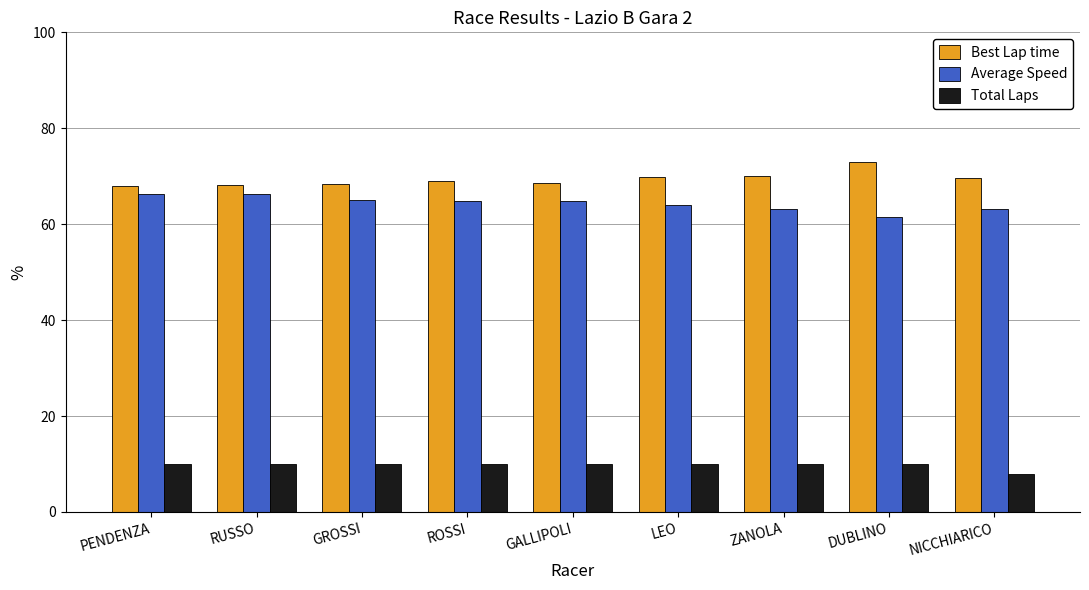

What is the value of the Average Speed bar at the 5th from the left?

64.9